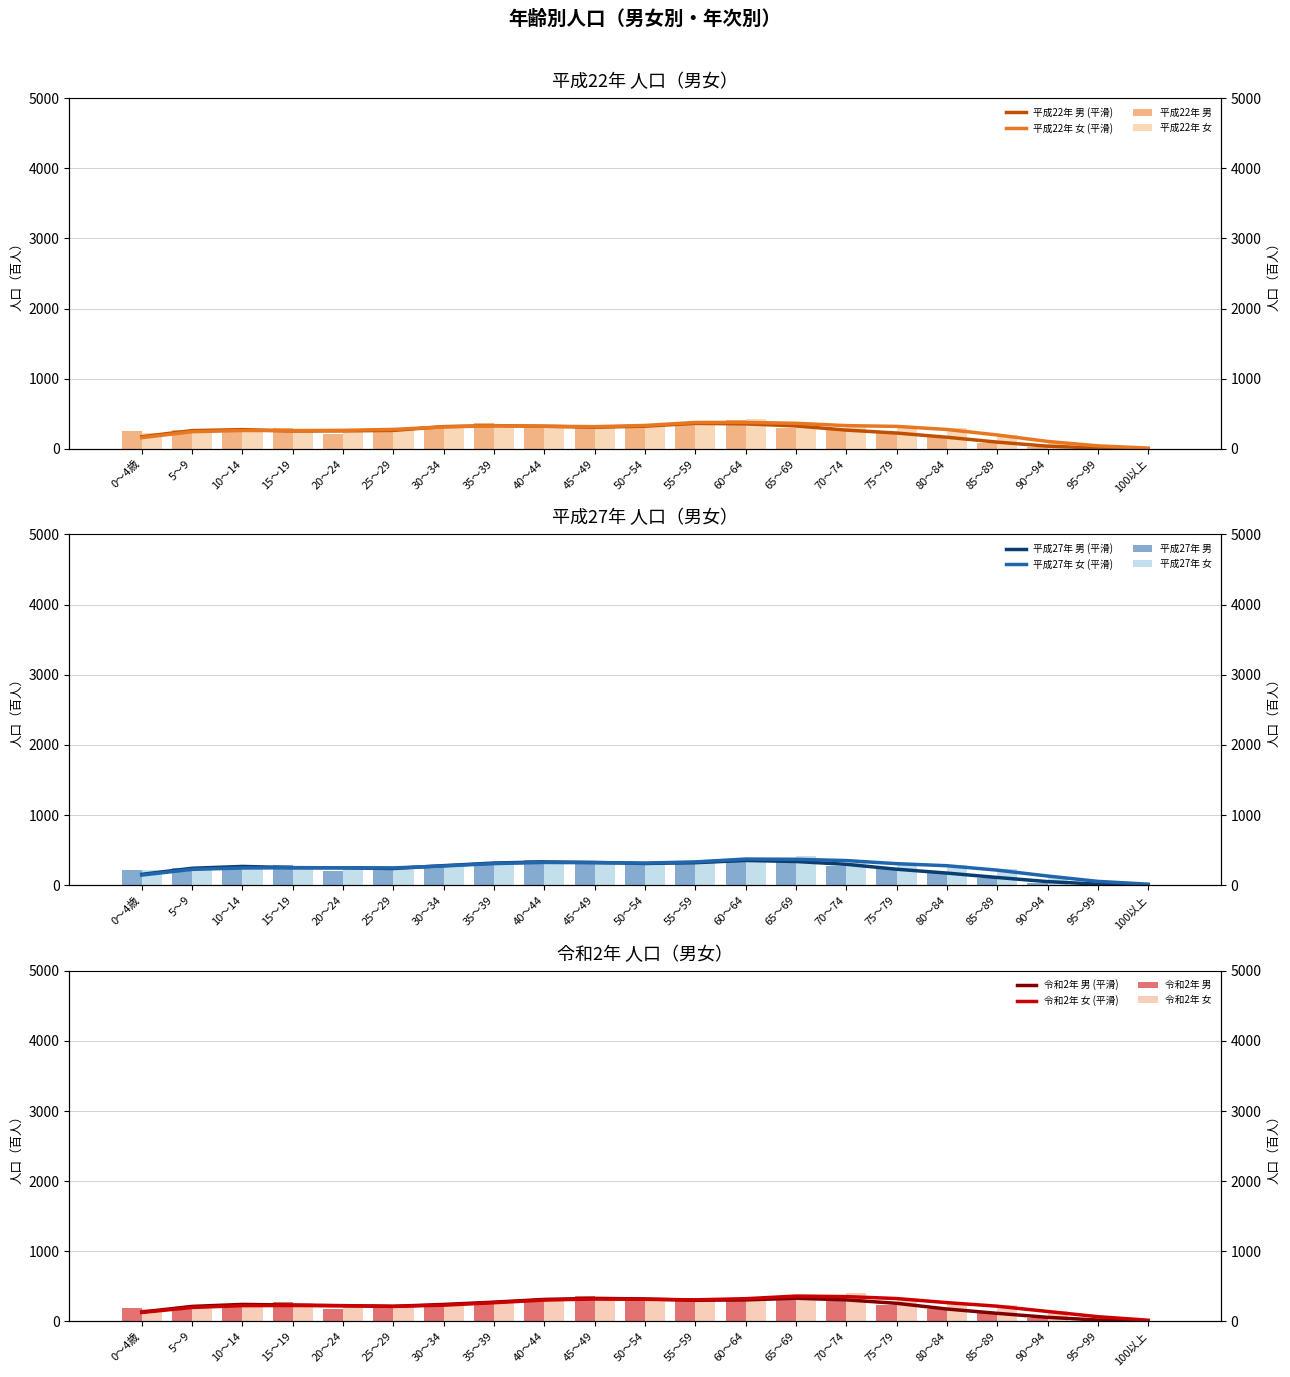

How many data points does each series have?

21